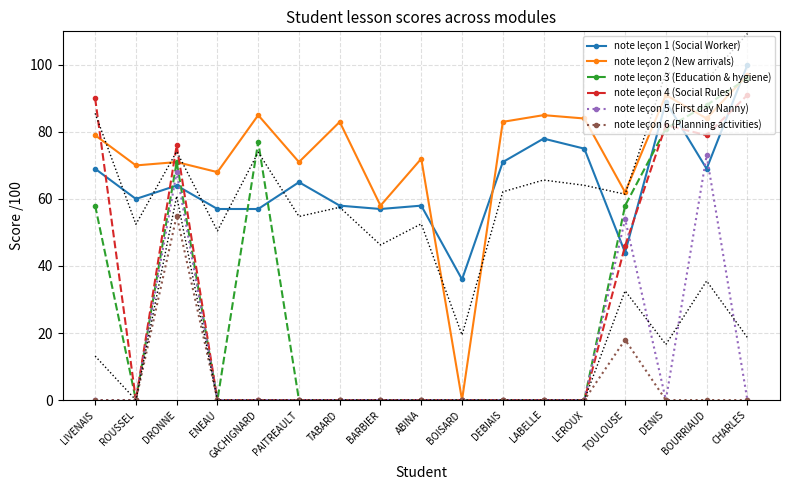

What are all the series names shown in the legend?

note leçon 1 (Social Worker), note leçon 2 (New arrivals), note leçon 3 (Education & hygiene), note leçon 4 (Social Rules), note leçon 5 (First day Nanny), note leçon 6 (Planning activities)